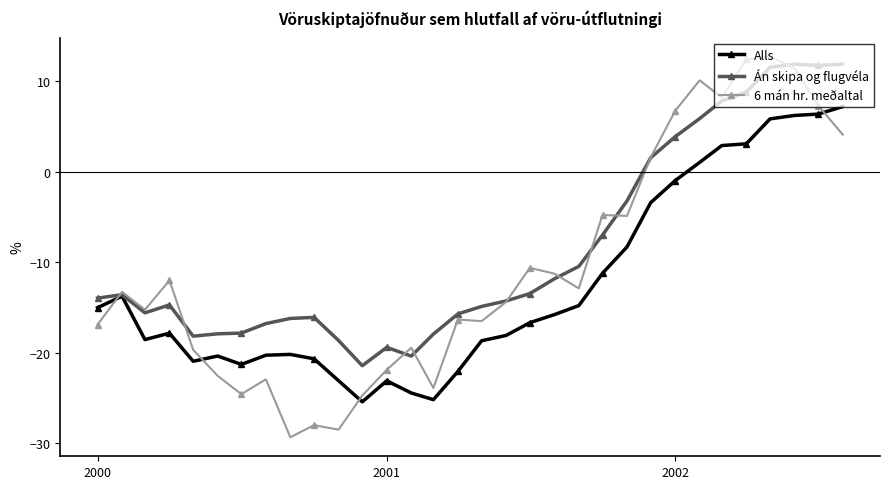

Which series has the largest range (max minus min)?

6 mán hr. meðaltal